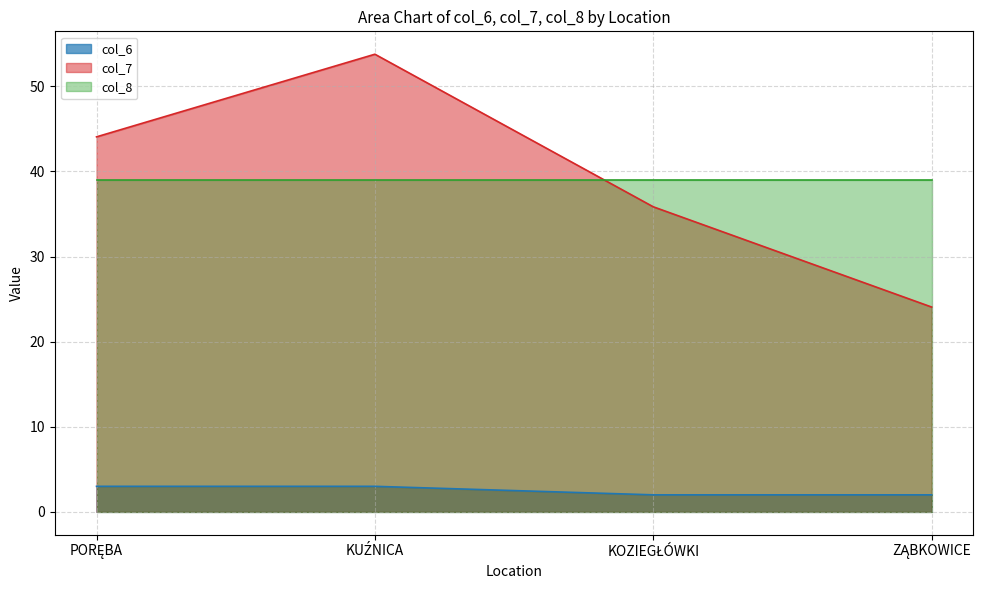

What is the label of the 2nd point from the left?

KUŹNICA